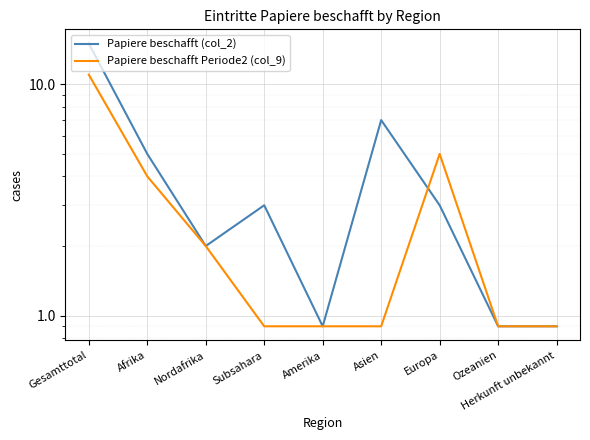

Count the number of data series in this chart.

2